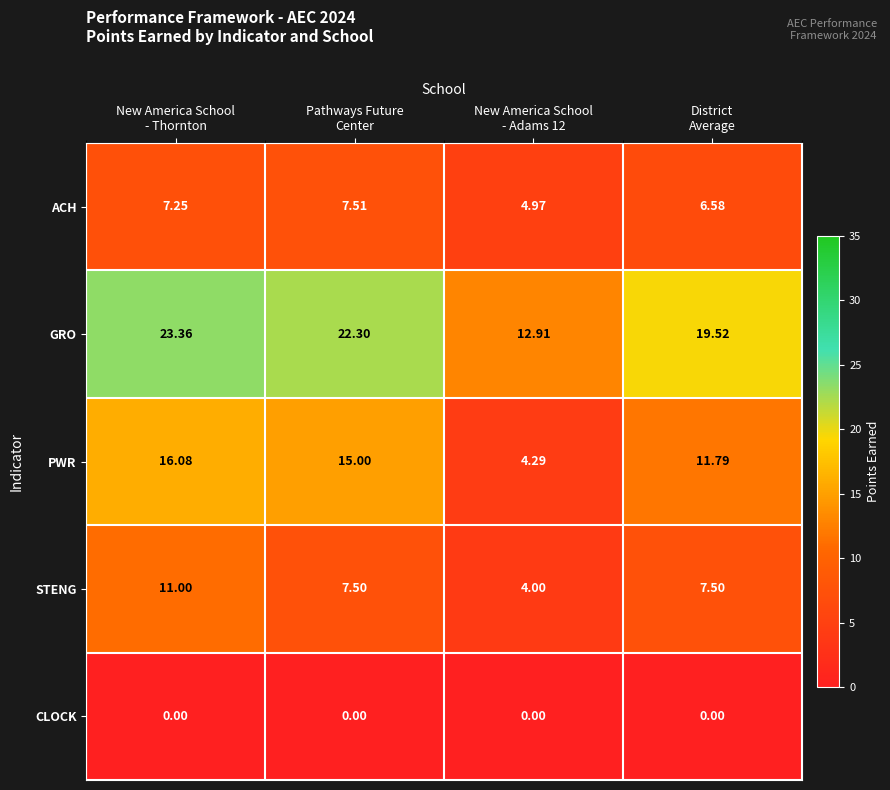

How many distinct data groups are displayed?

5